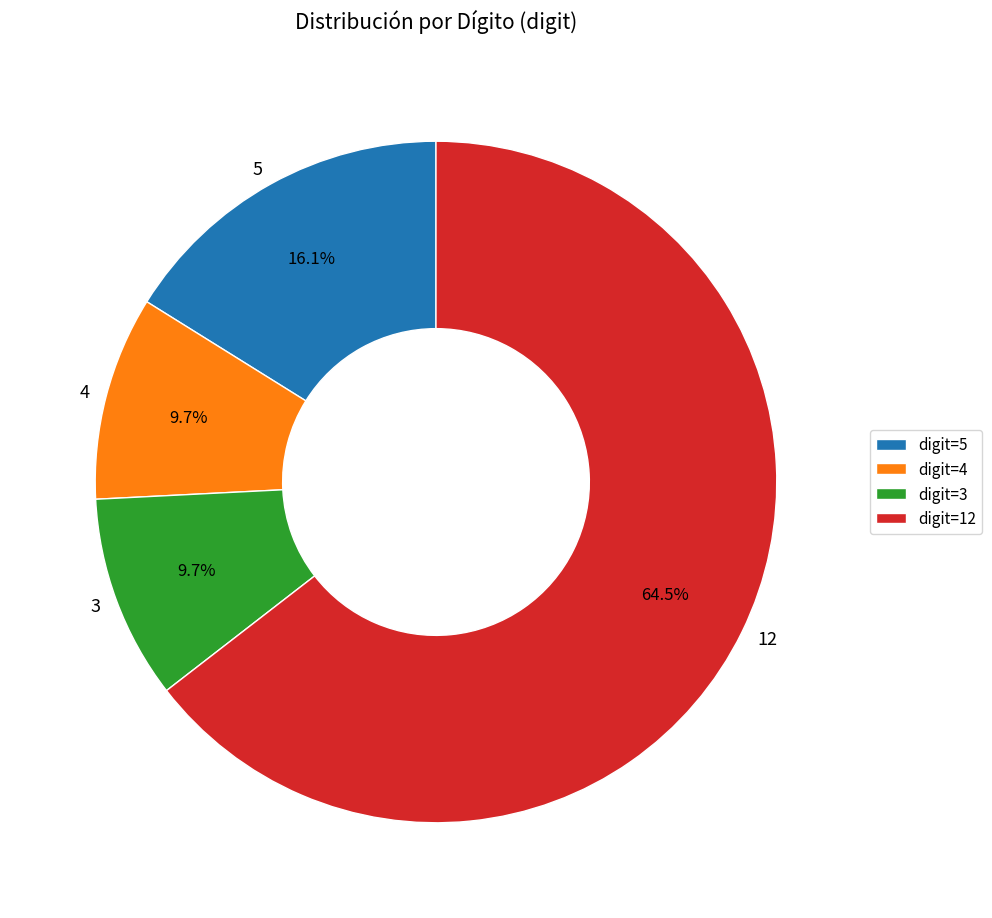

Does any single category account for the majority?

Yes